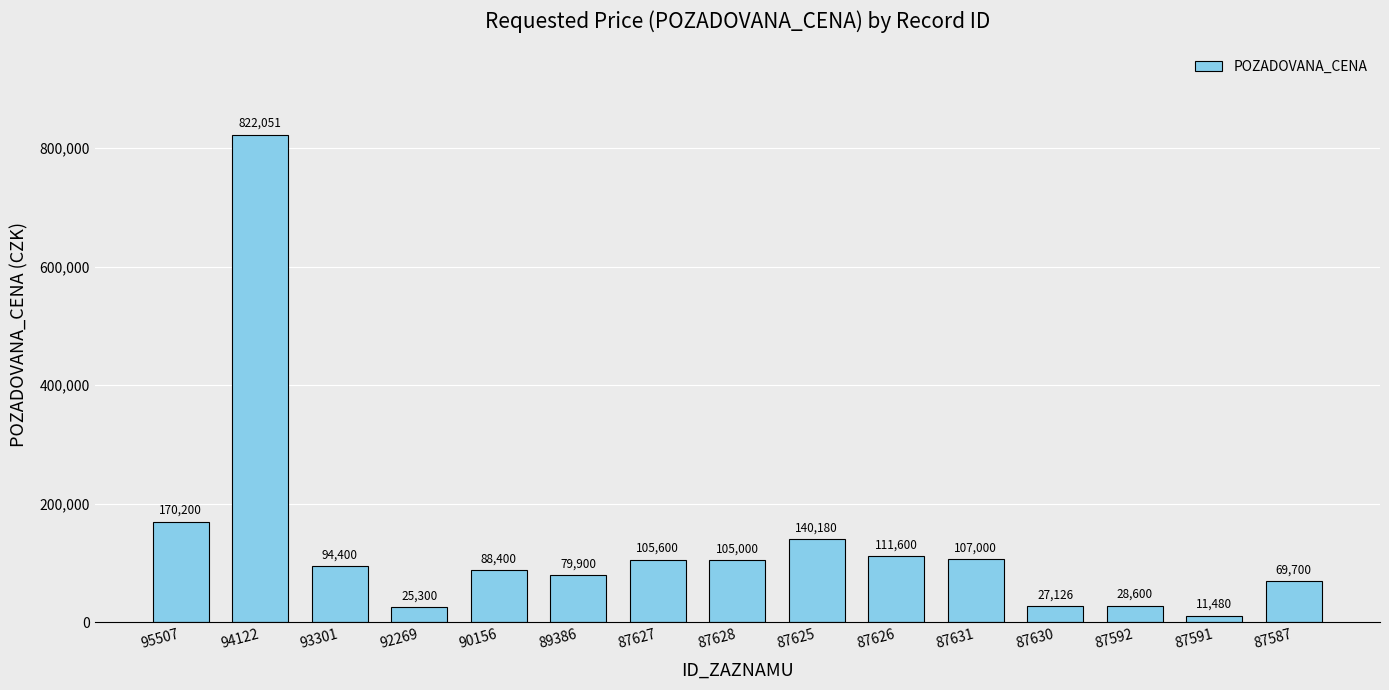

What is the approximate value at 90156?

88400